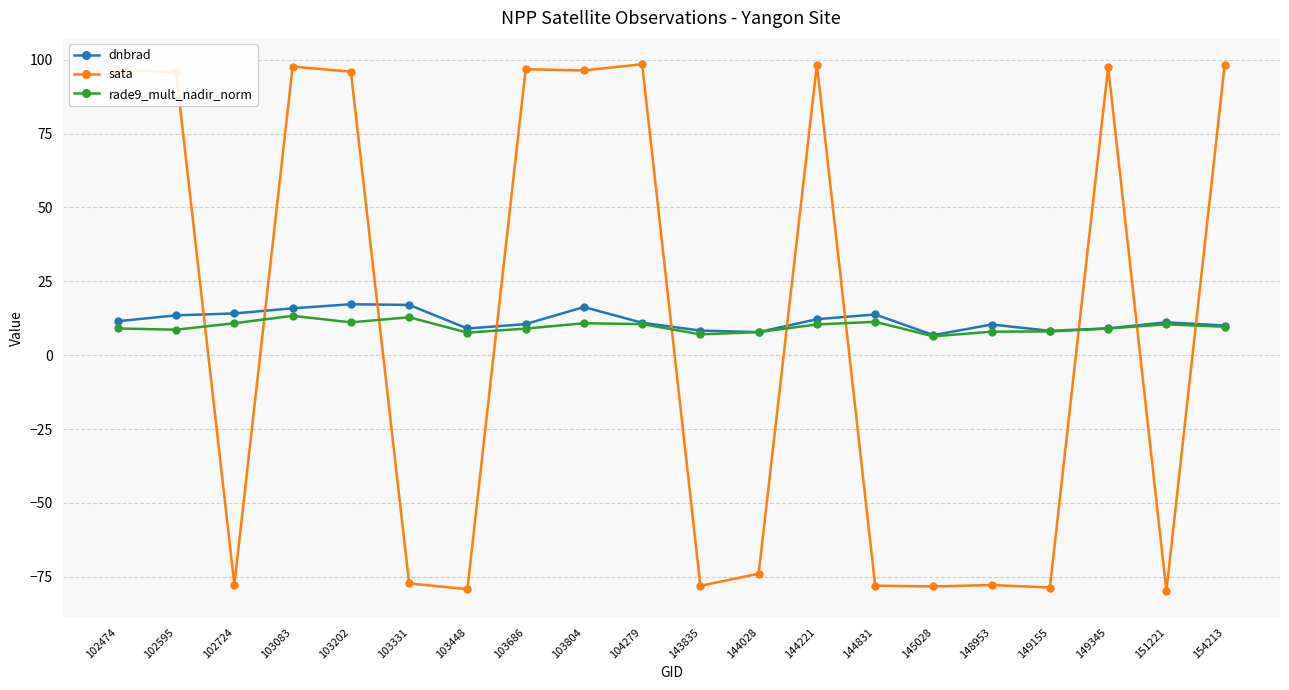

Is the value of rade9_mult_nadir_norm at 102474 greater than the value of sata at 148953?

Yes